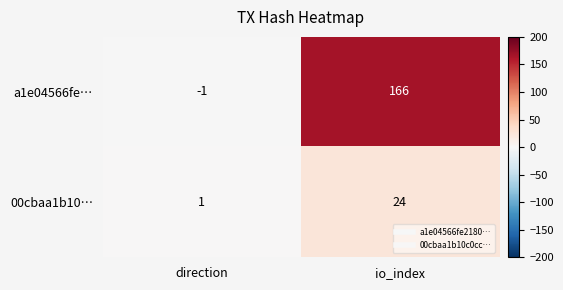

What is the smallest value displayed?

-1